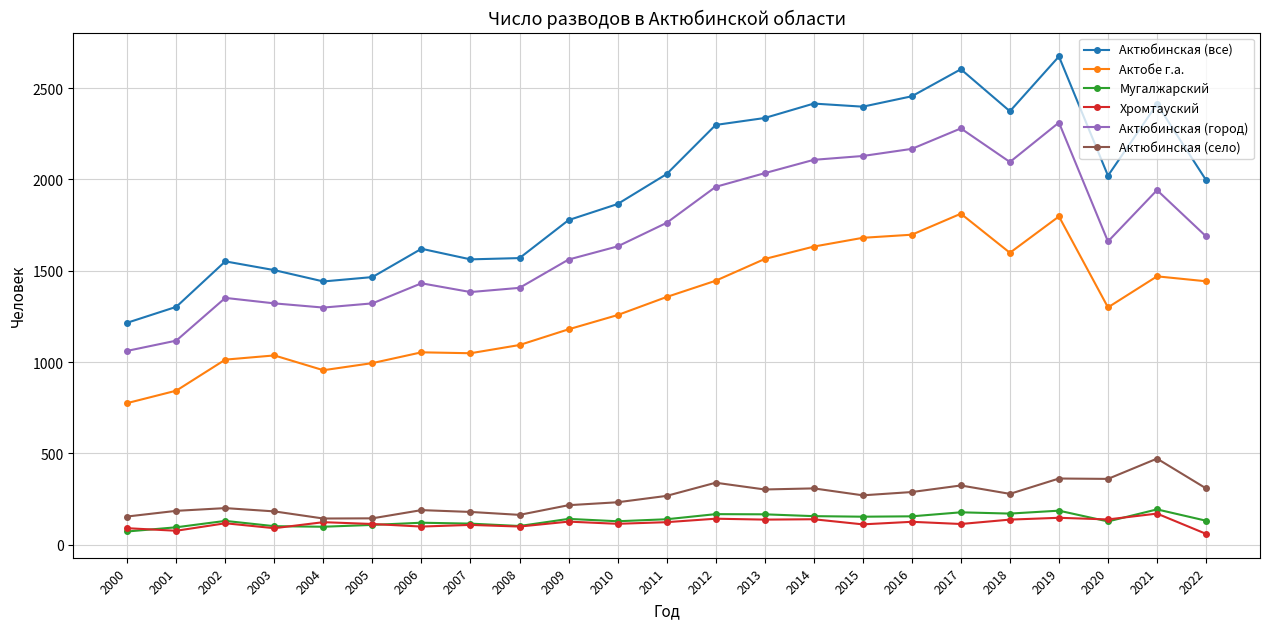

Which series has the largest range (max minus min)?

Актюбинская (все)